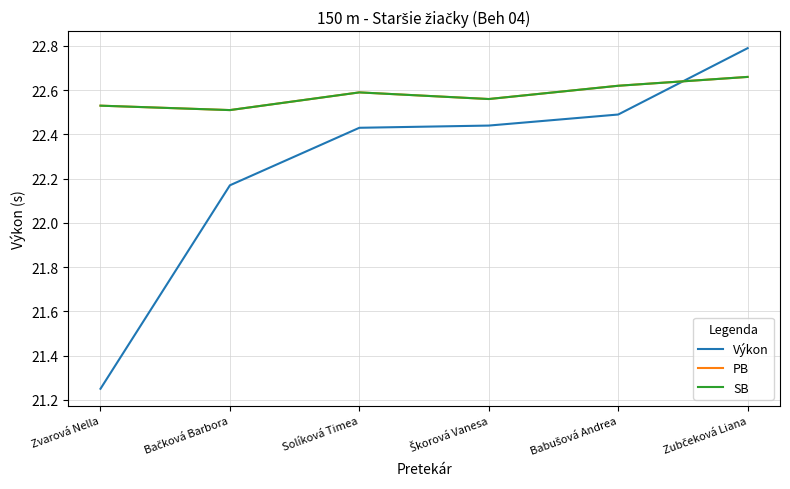

What is the difference between the maximum and second lowest values in the SB series?

0.1